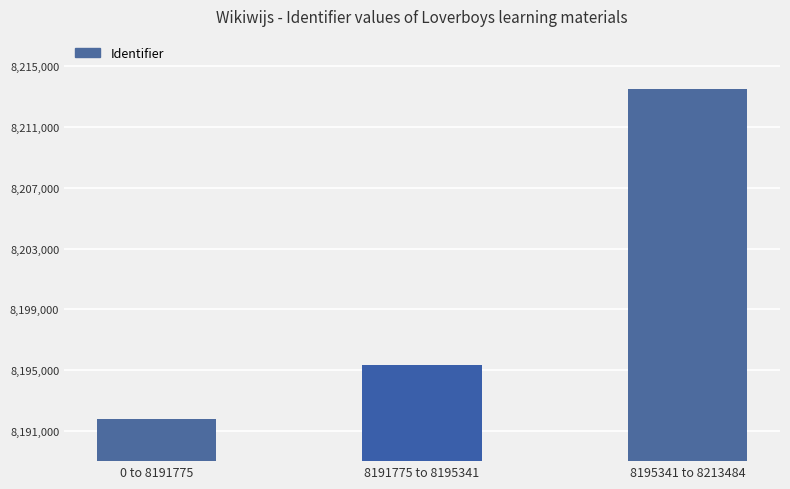

Does the chart contain stacked bars?

No